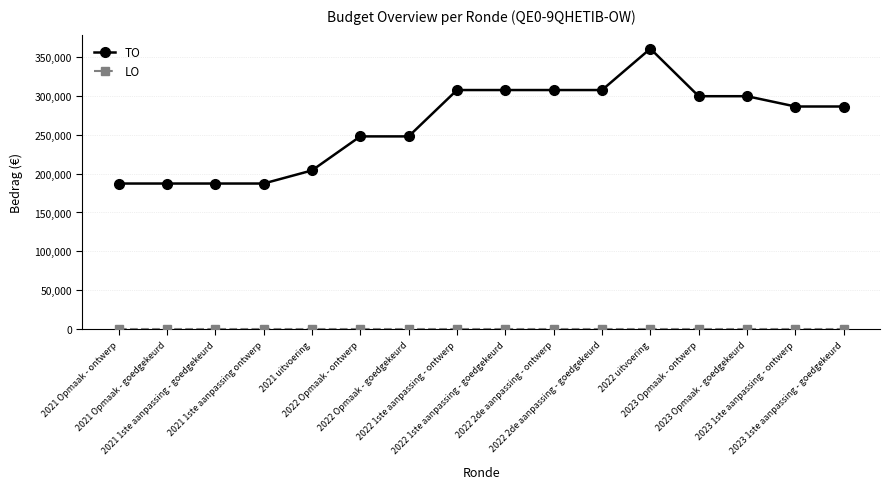

What is the average value of the TO series?

262917